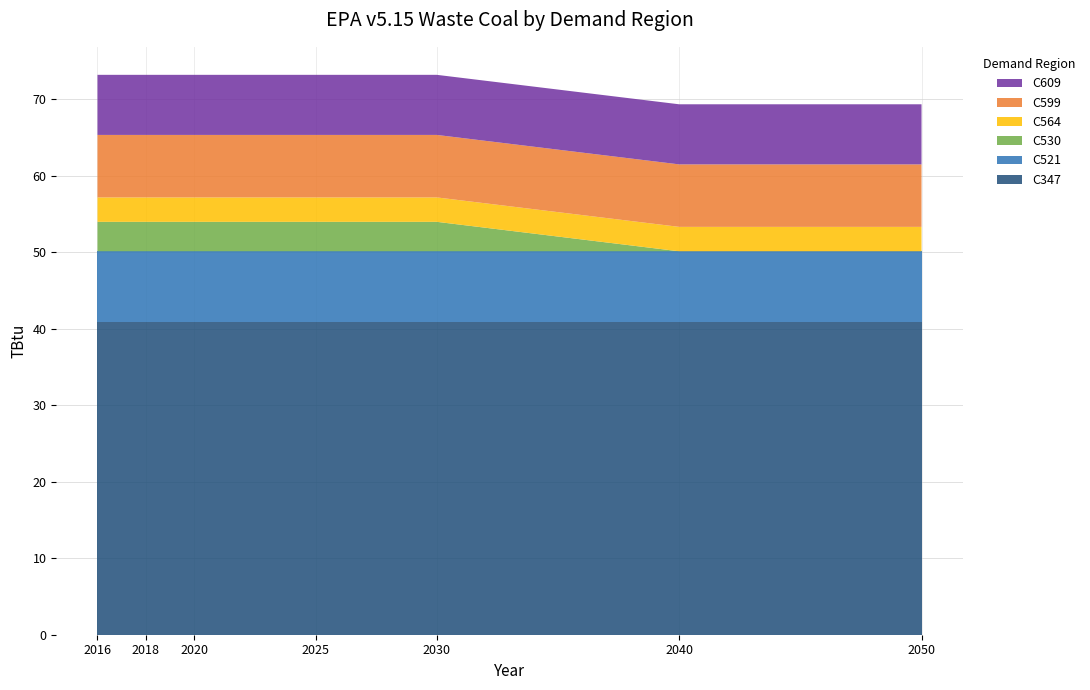

Reading left to right, what are all the values shown in this chart?

C347: 40.9	40.9	40.9	40.9	40.9	40.9	40.9
C521: 9.2	9.2	9.2	9.2	9.2	9.2	9.2
C530: 3.8	3.8	3.8	3.8	3.8	0.0	0.0
C564: 3.2	3.2	3.2	3.2	3.2	3.2	3.2
C599: 8.2	8.2	8.2	8.2	8.2	8.2	8.2
C609: 7.9	7.9	7.9	7.9	7.9	7.9	7.9